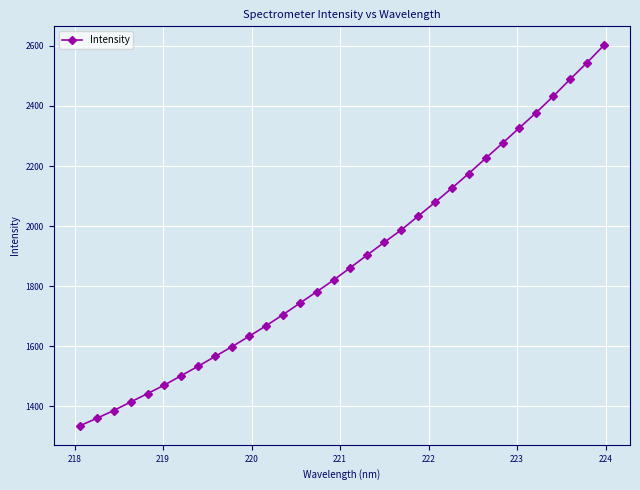

What is the average value?

1886.1